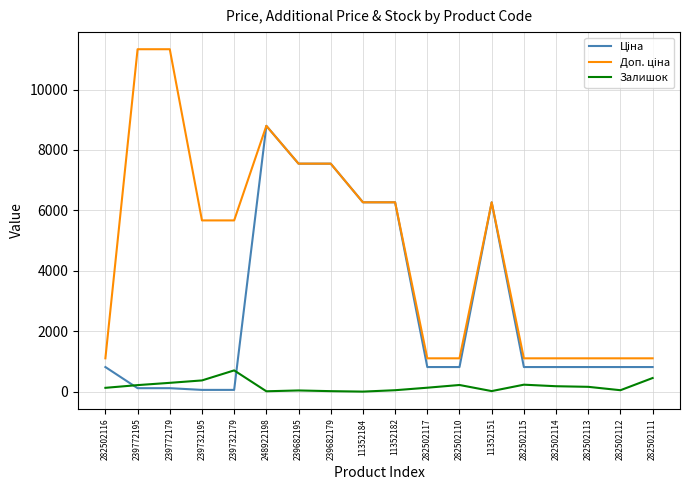

At which label does Залишок reach its peak?

239732179